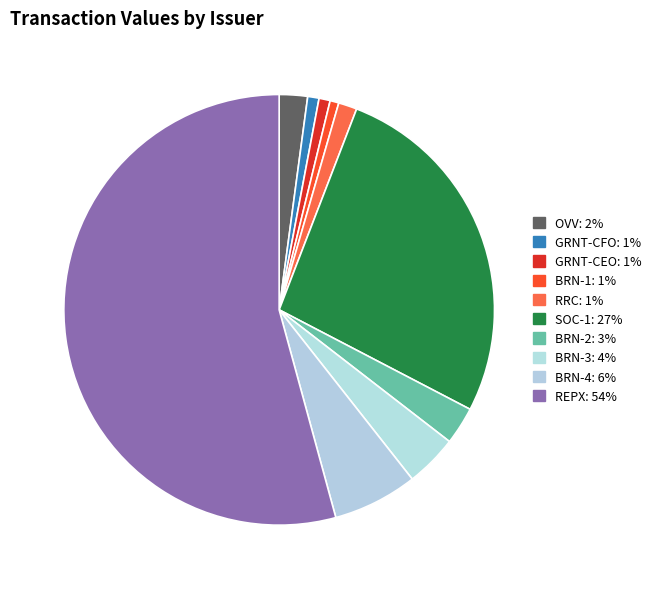

To the nearest percent, what is the difference between the largest and smallest slice percentages?

54%